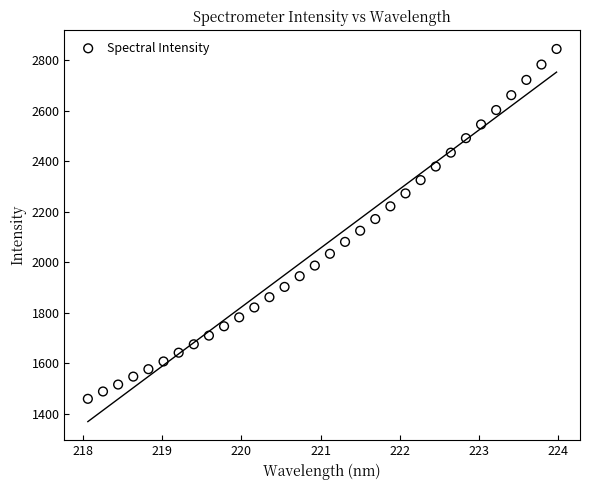

What is the range of Y values (max minus min)?

1385.5